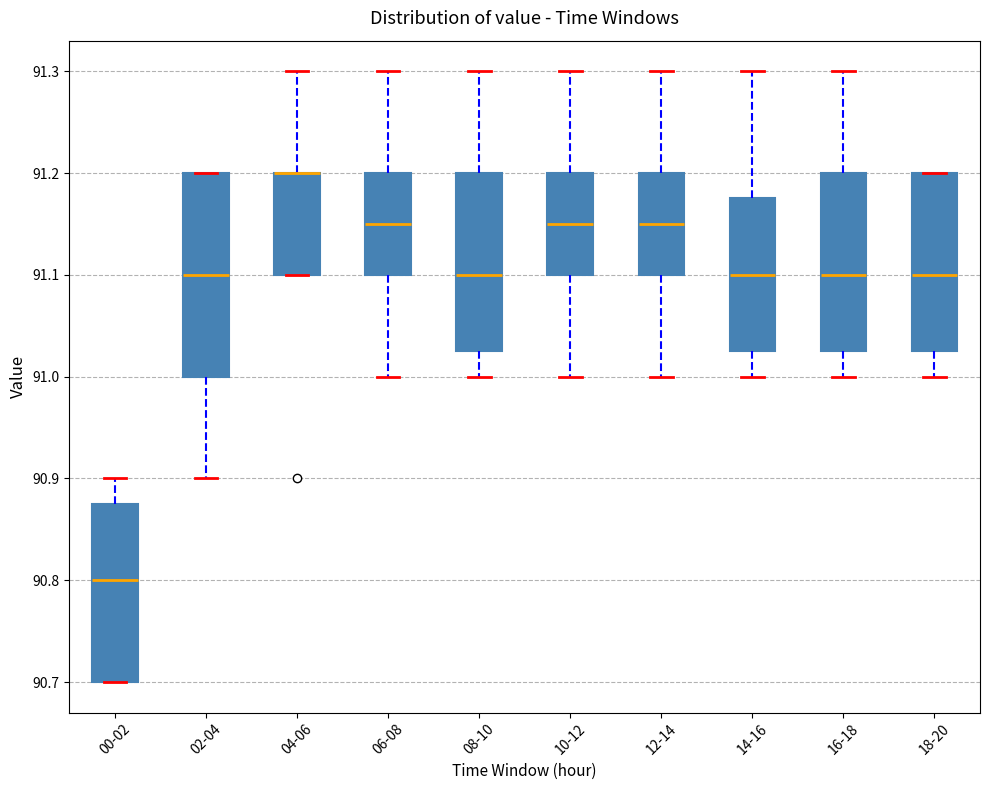

Reading left to right, read every box against the y-axis: the position of its median line, the range the box covers, and the ends of its whiskers. The values are not printed on the chart, so give them approximately, as read against the axis.

00-02: median 90.80, box 90.70 to 90.88, whiskers 90.70 to 90.90
02-04: median 91.10, box 91.00 to 91.20, whiskers 90.90 to 91.20
04-06: median 91.20 (drawn on the box's upper edge), box 91.10 to 91.20, whiskers 91.10 to 91.30
06-08: median 91.15, box 91.10 to 91.20, whiskers 91.00 to 91.30
08-10: median 91.10, box 91.03 to 91.20, whiskers 91.00 to 91.30
10-12: median 91.15, box 91.10 to 91.20, whiskers 91.00 to 91.30
12-14: median 91.15, box 91.10 to 91.20, whiskers 91.00 to 91.30
14-16: median 91.10, box 91.03 to 91.18, whiskers 91.00 to 91.30
16-18: median 91.10, box 91.03 to 91.20, whiskers 91.00 to 91.30
18-20: median 91.10, box 91.03 to 91.20, whiskers 91.00 to 91.20